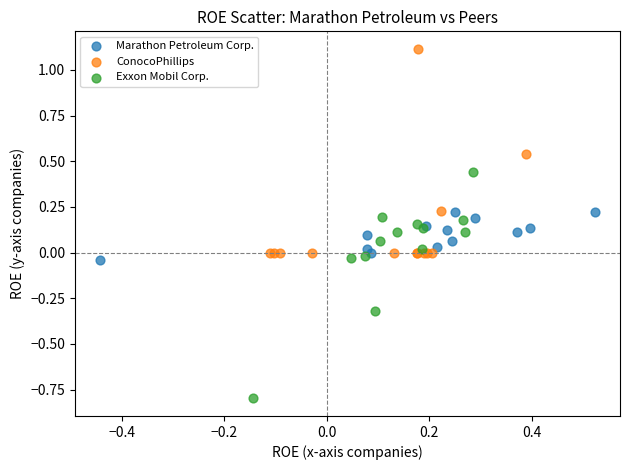

Which series reaches the maximum Y coordinate?

ConocoPhillips